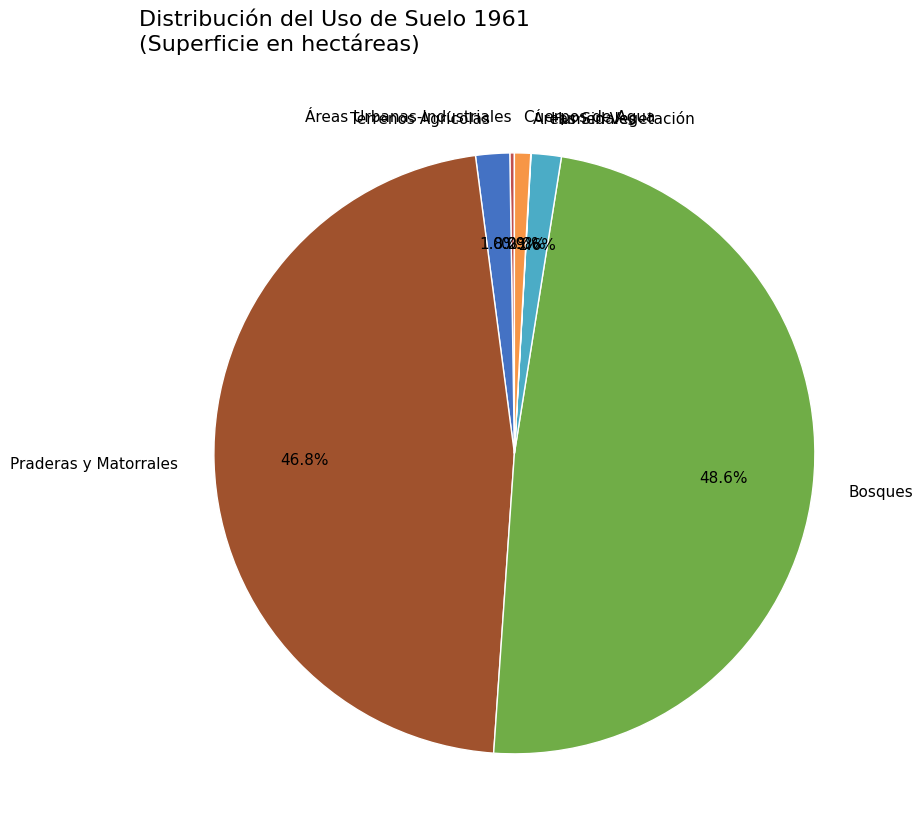

Which slice is the largest?

Bosques